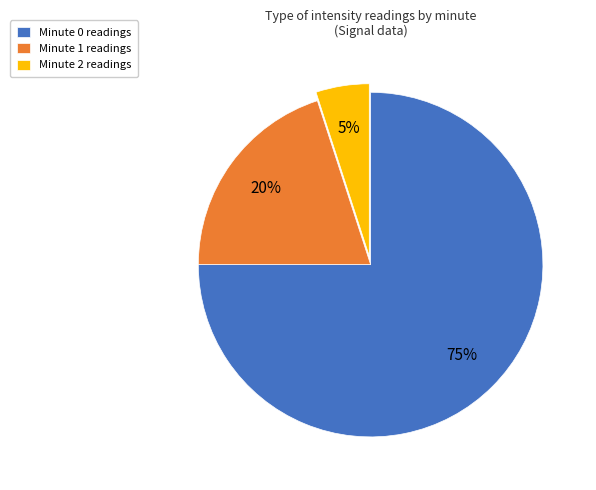

To the nearest percent, what is the average slice percentage?

33%